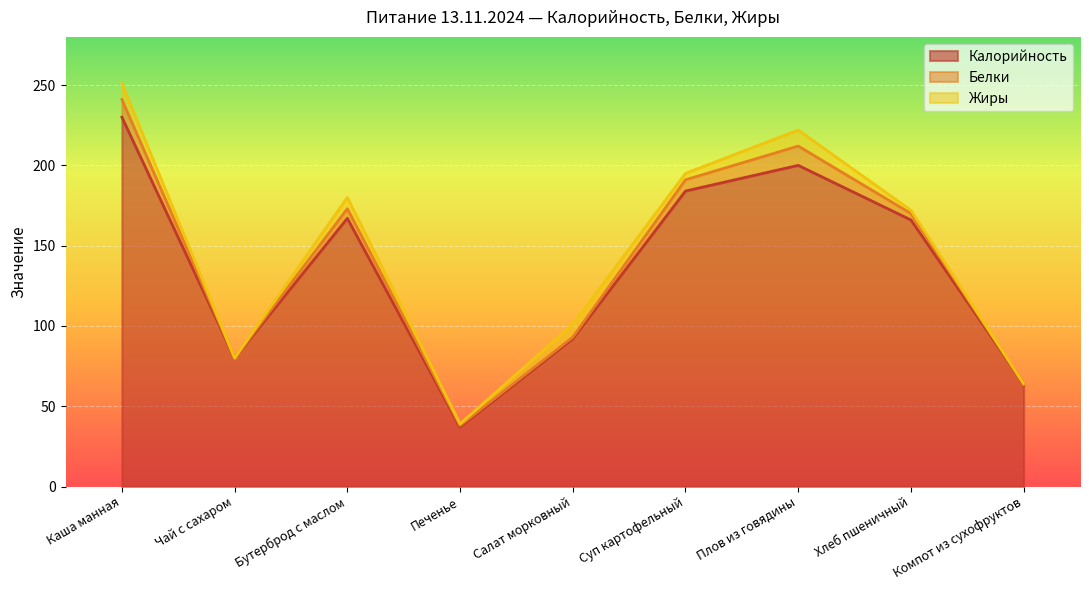

What is the difference between the Жиры values at Бутерброд с маслом and Каша манная?

3